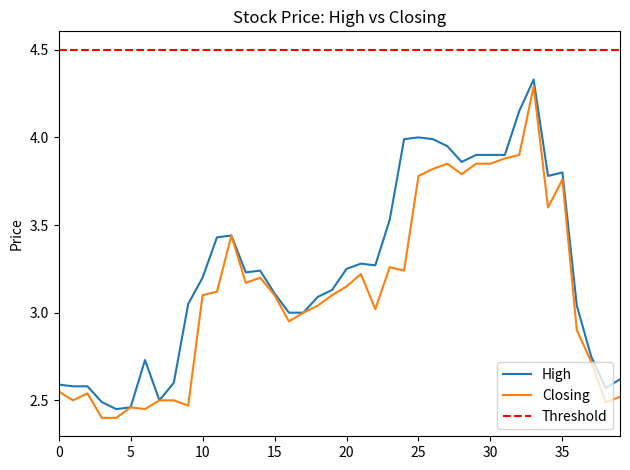

What is the greatest value displayed?

4.5